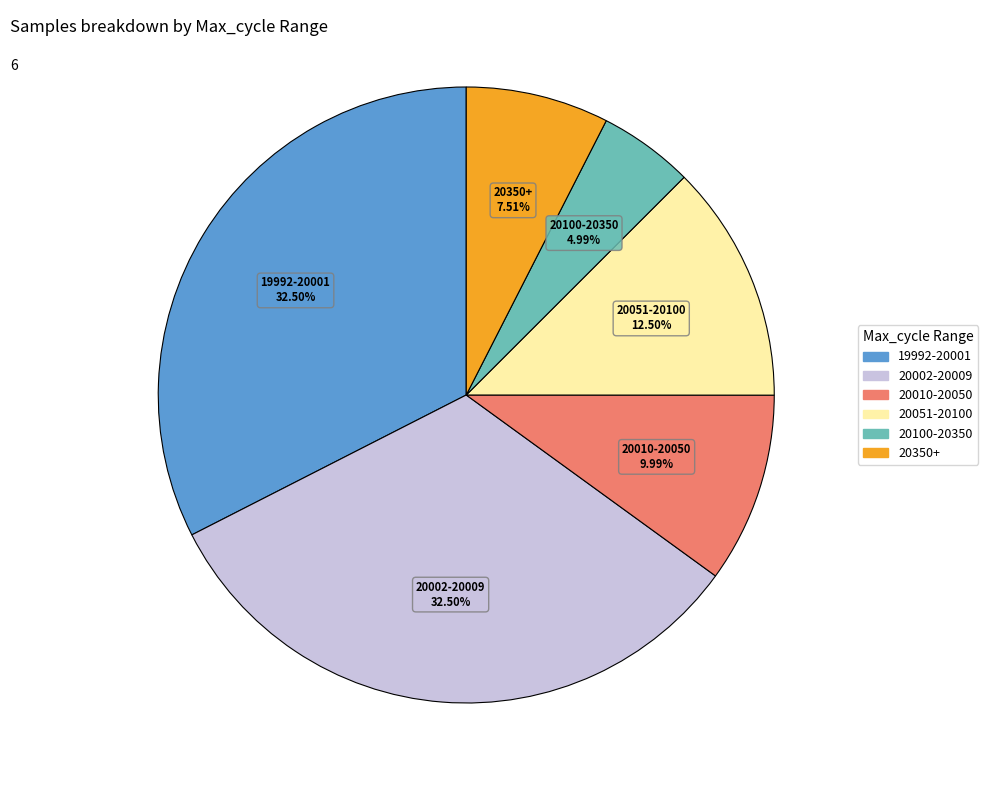

Is there any slice that represents more than half of the pie?

No